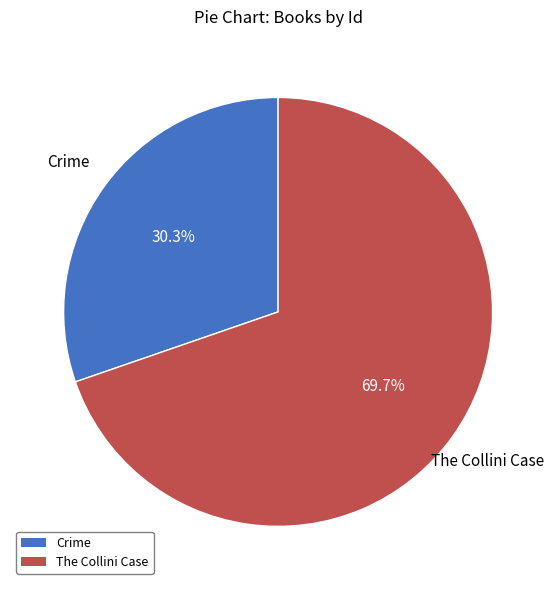

What percentage is the Crime slice, to the nearest percent?

30%